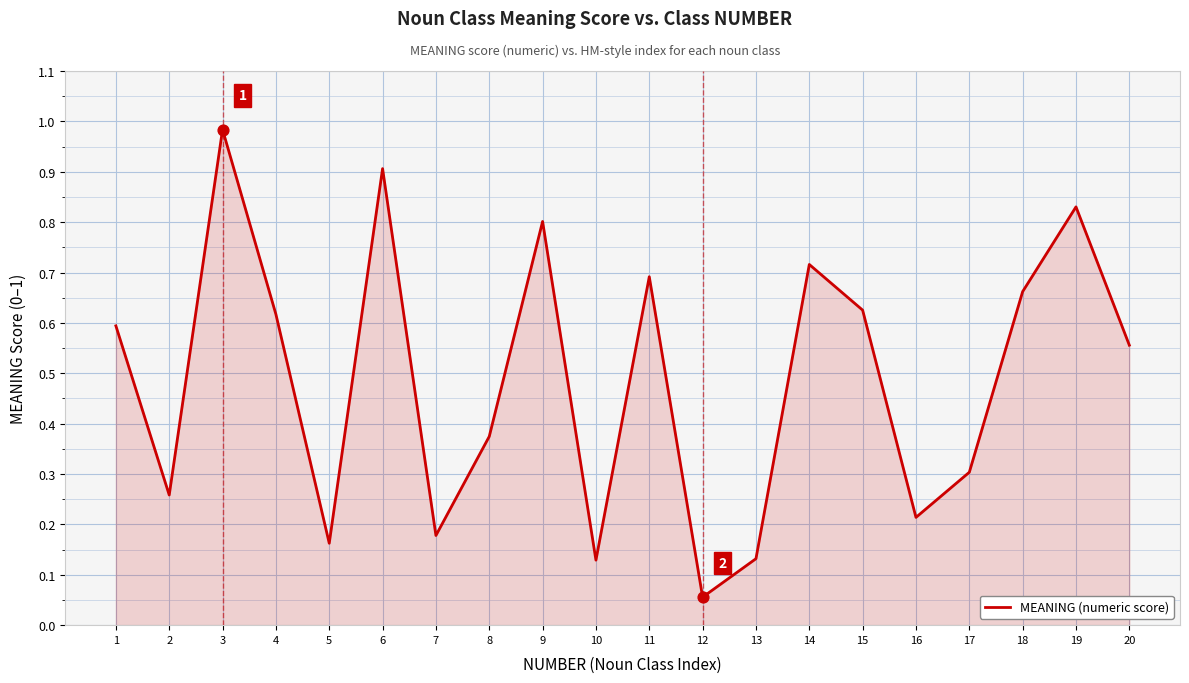

Which has a higher value, 12 or 7?

7